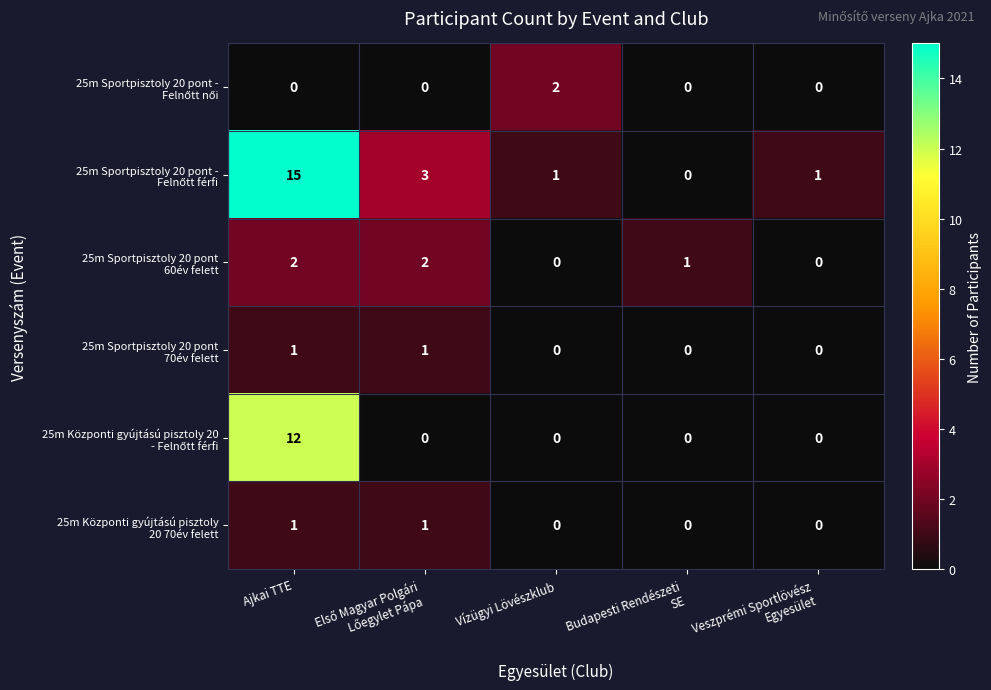

Which series has the largest total across all categories?

25m Sportpisztoly 20 pont - Felnőtt férfi